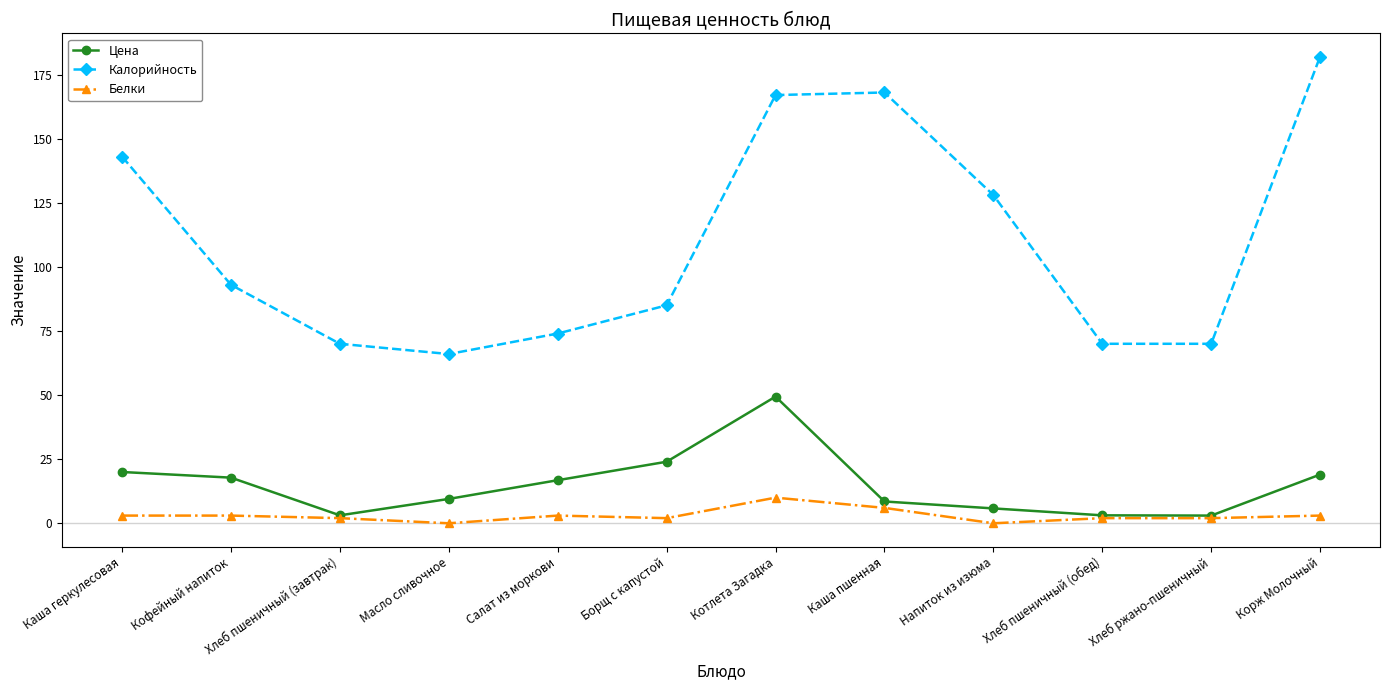

What is the approximate value of Белки at Кофейный напиток?

3.0